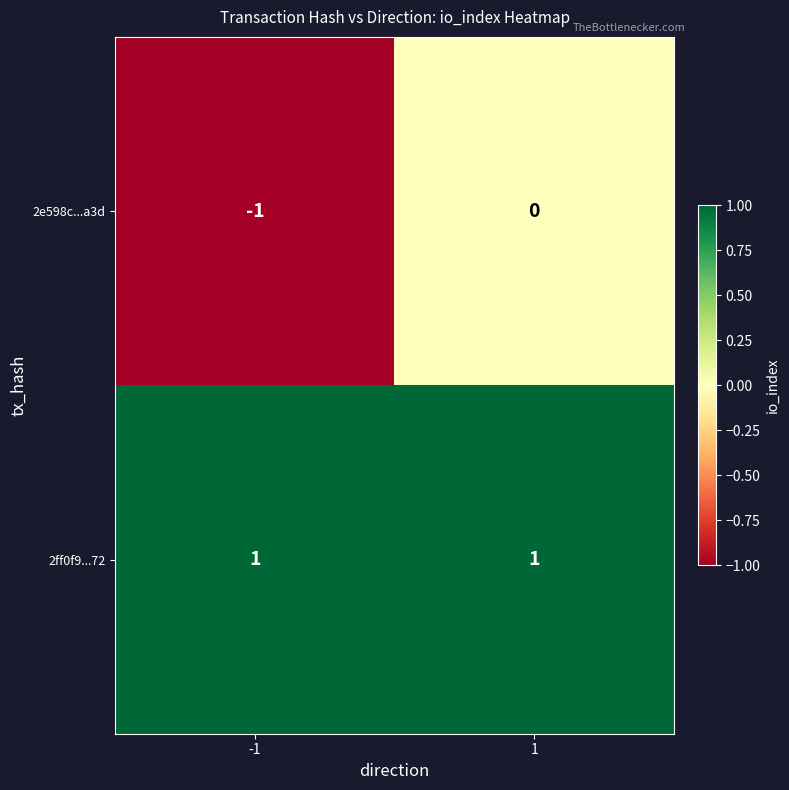

List the series in order of their overall mean, highest first.

2ff0f9...72, 2e598c...a3d